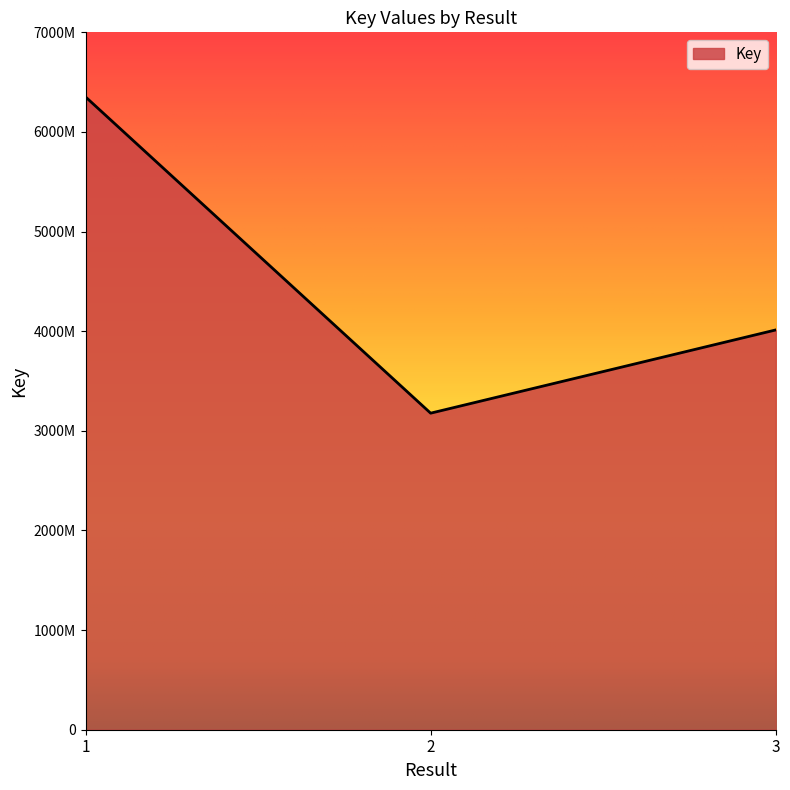

Does the chart have visible grid lines?

No